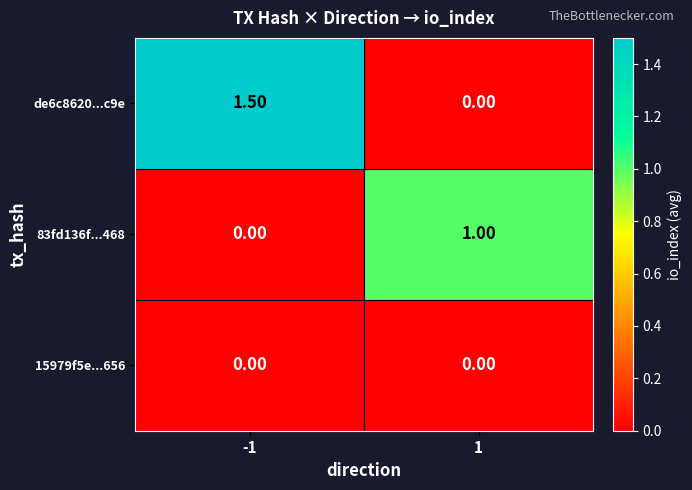

Rank the series by their average value, from highest to lowest.

de6c8620...c9e, 83fd136f...468, 15979f5e...656